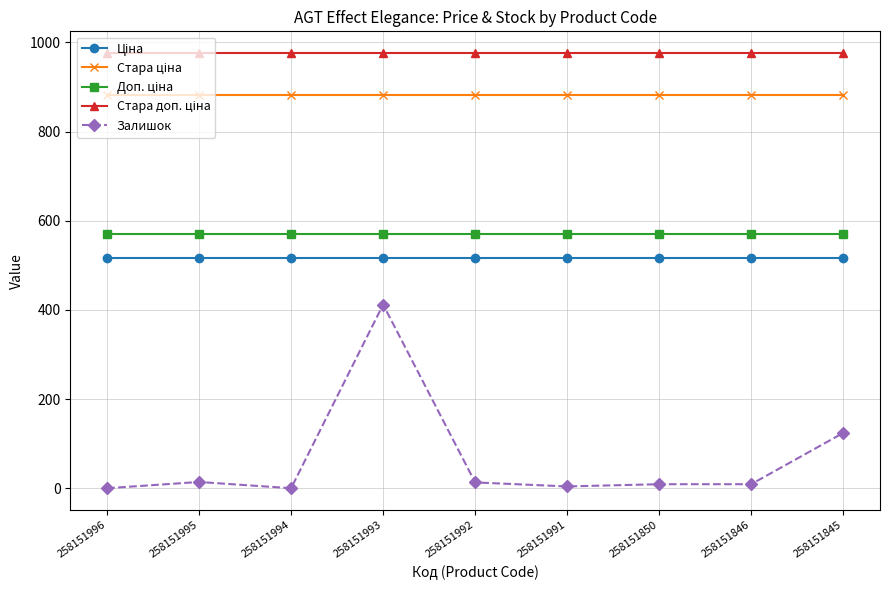

What is the difference between the second highest and minimum values in the Залишок series?

124.0